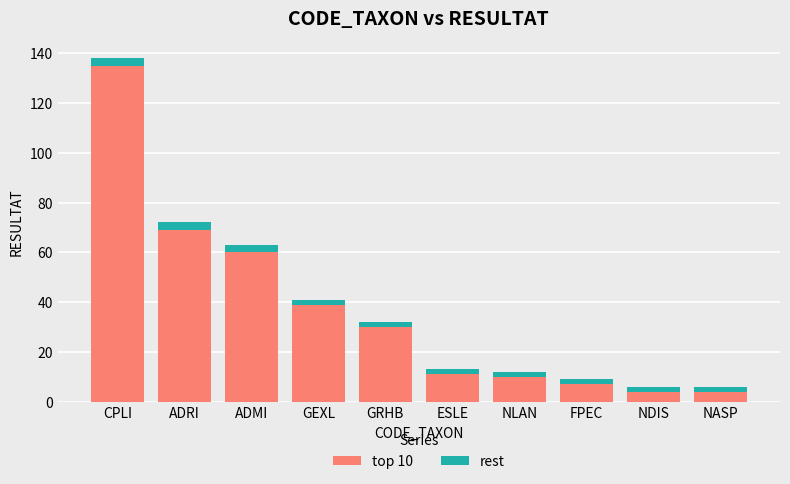

Reading right to left, what are the values for top 10?

4	4	7	10	11	30	39	60	69	135